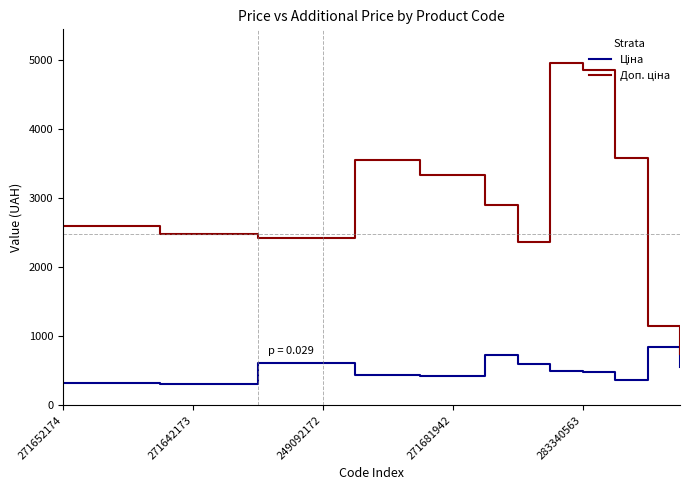

What is the smallest value displayed?

310.3